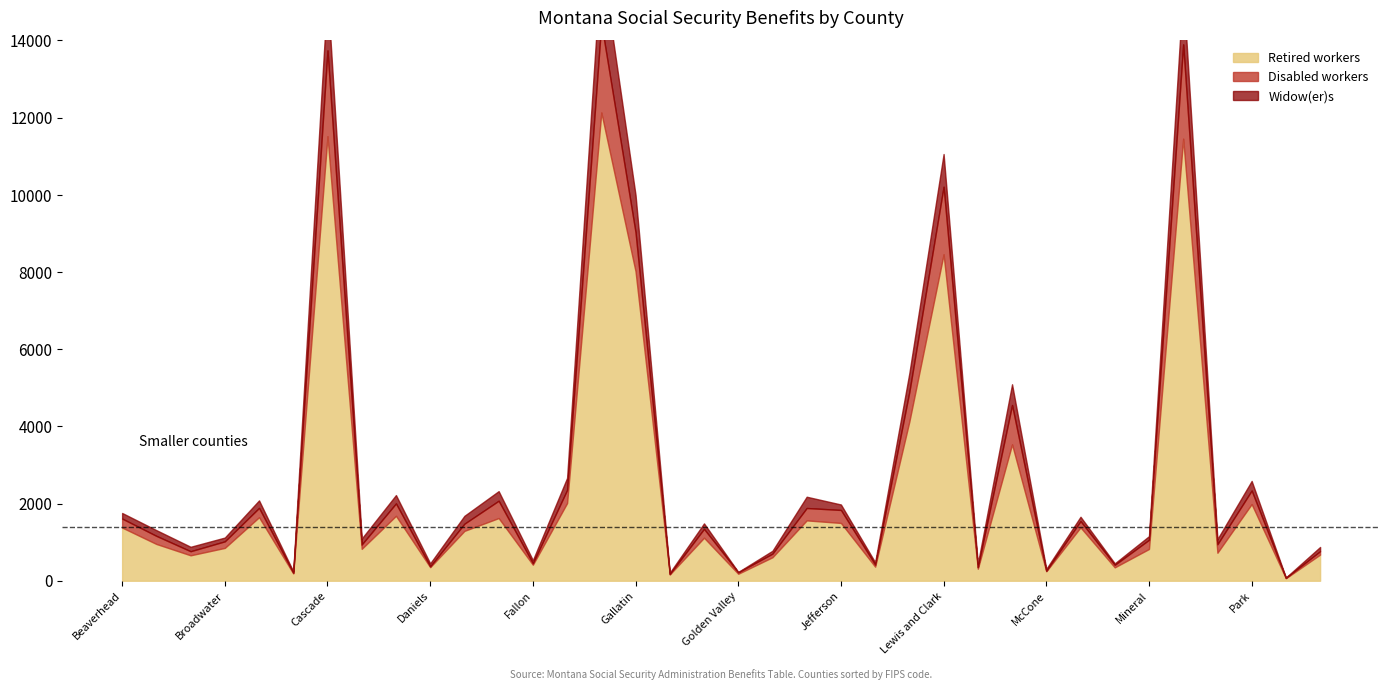

At which category does the chart reach its peak across all series?

Flathead